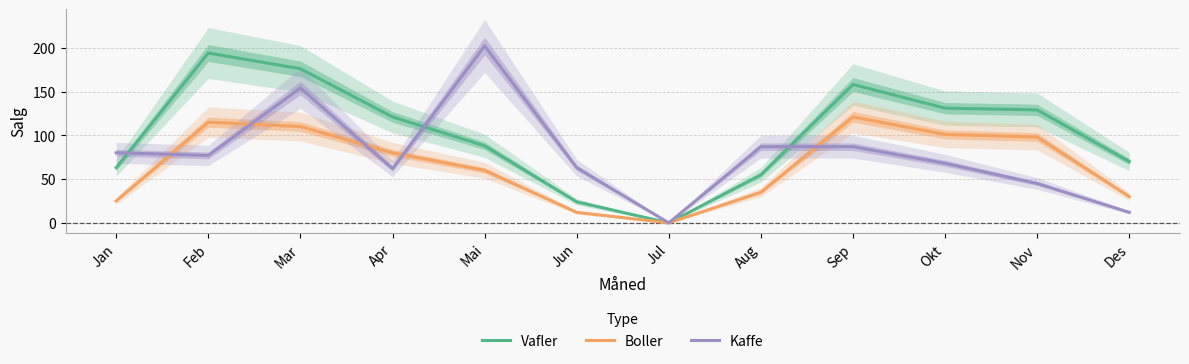

At which category does Vafler reach its first local valley?

Jul